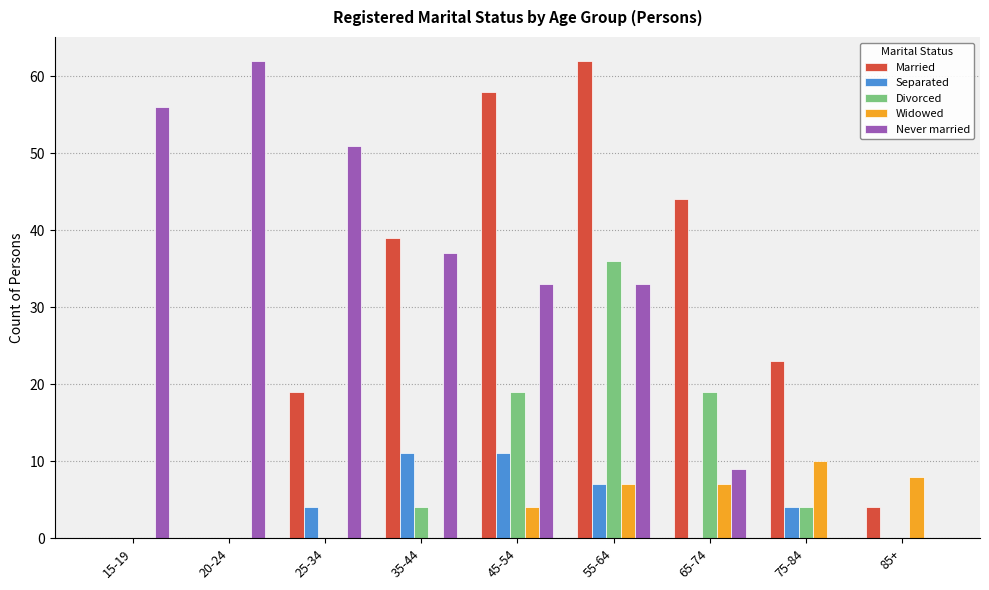

How many data points does each series have?

9